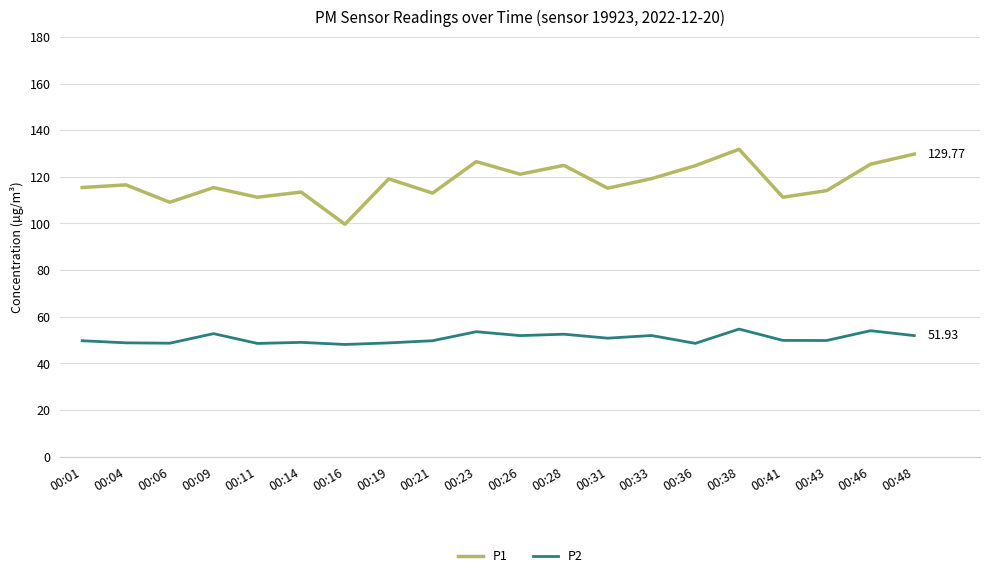

Rank the series by their average value, from highest to lowest.

P1, P2